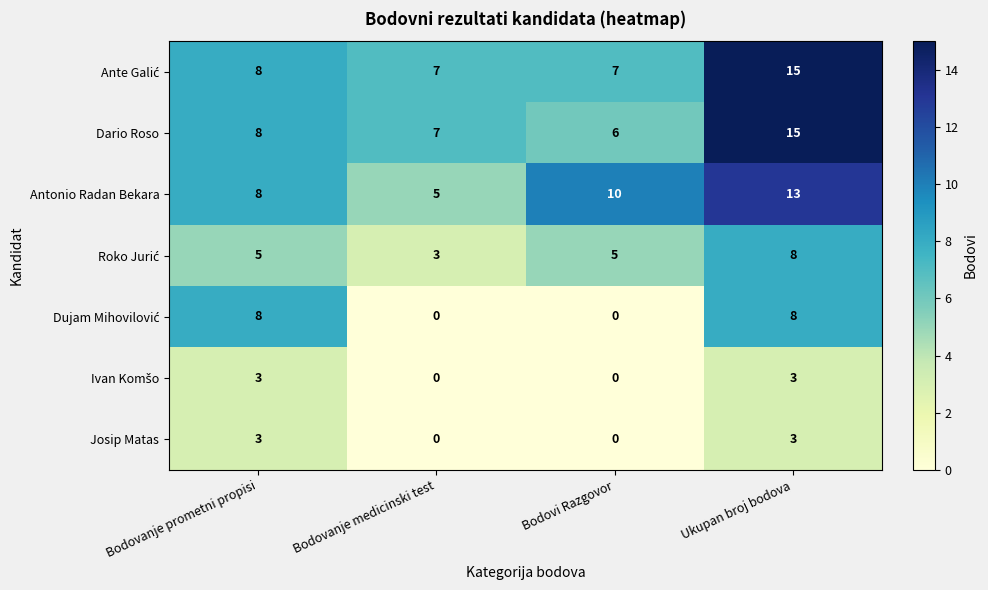

Rank the categories by Dario Roso value from lowest to highest.

Bodovi Razgovor, Bodovanje medicinski test, Bodovanje prometni propisi, Ukupan broj bodova